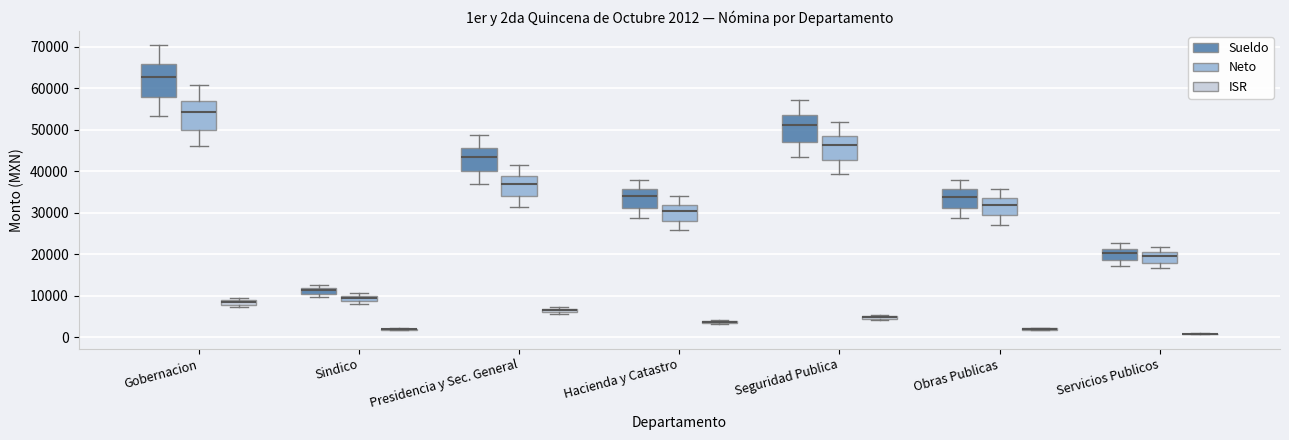

Which box is the tallest, from its lower edge to its upper edge?

Gobernacion (Sueldo)